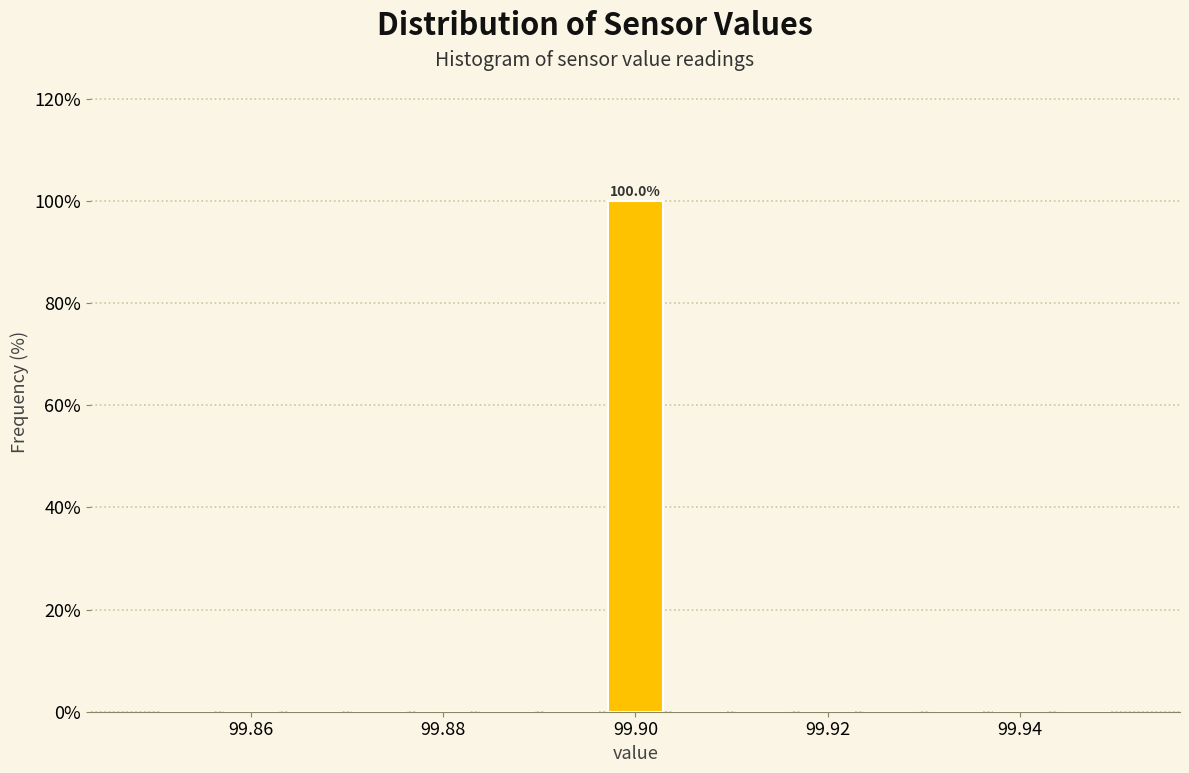

Read against the x-axis, roughly where is the centre of the tallest bar?

99.900